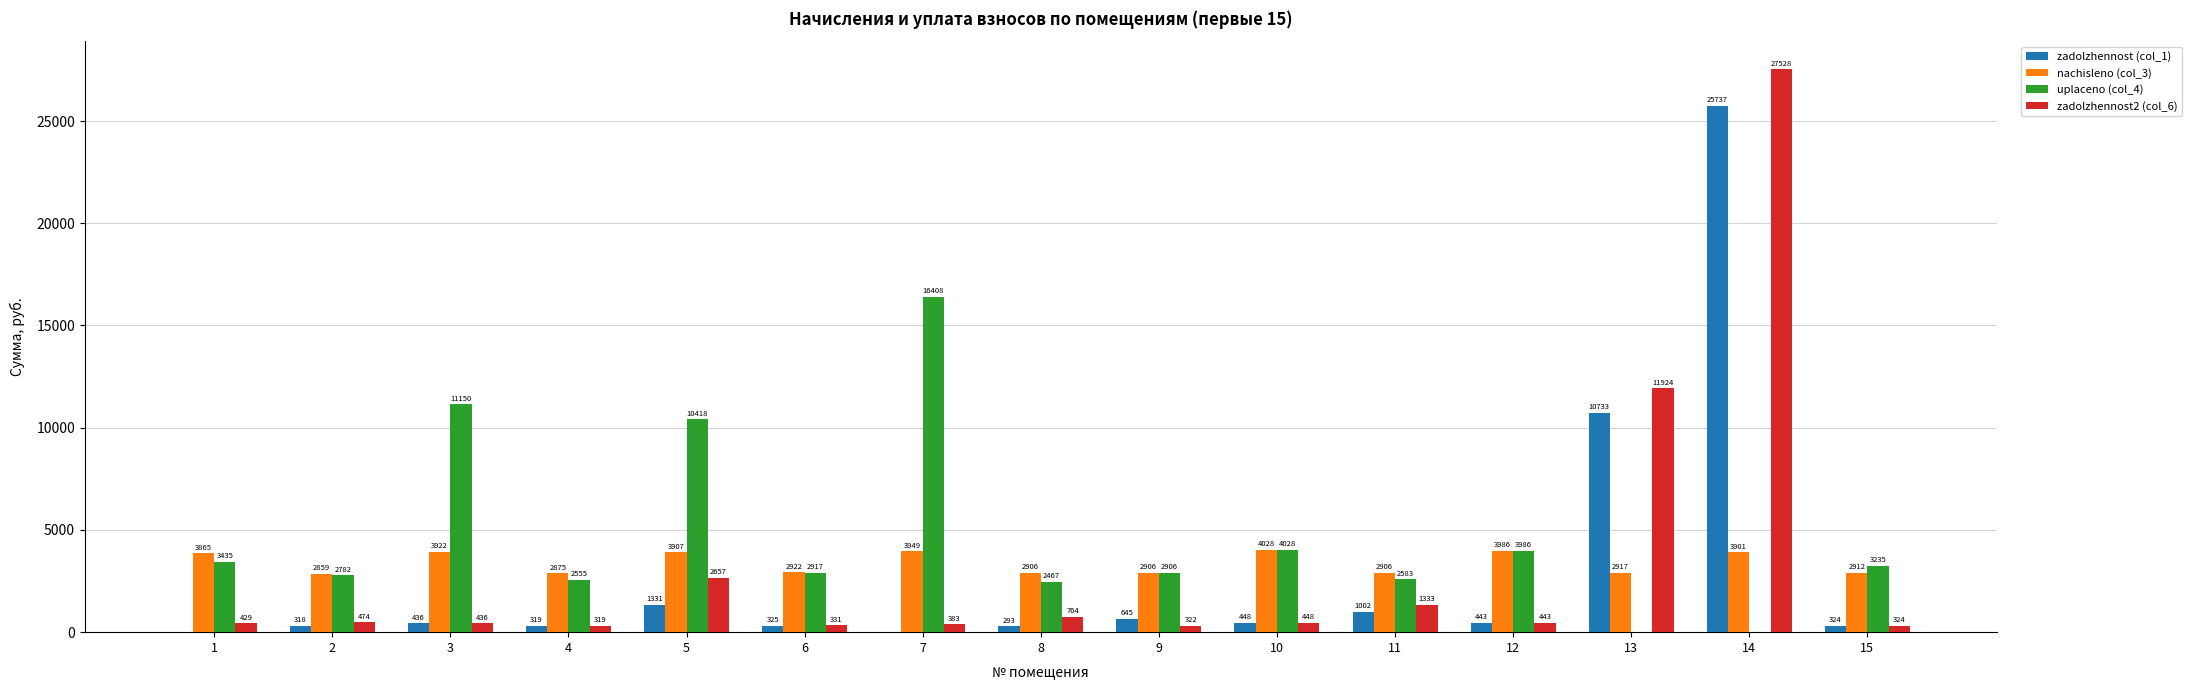

Which label corresponds to the largest value in the chart?

14